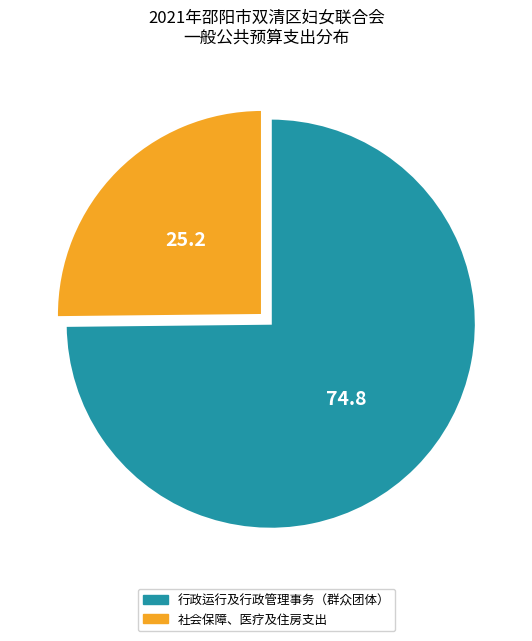

Is there any slice that represents more than half of the pie?

Yes